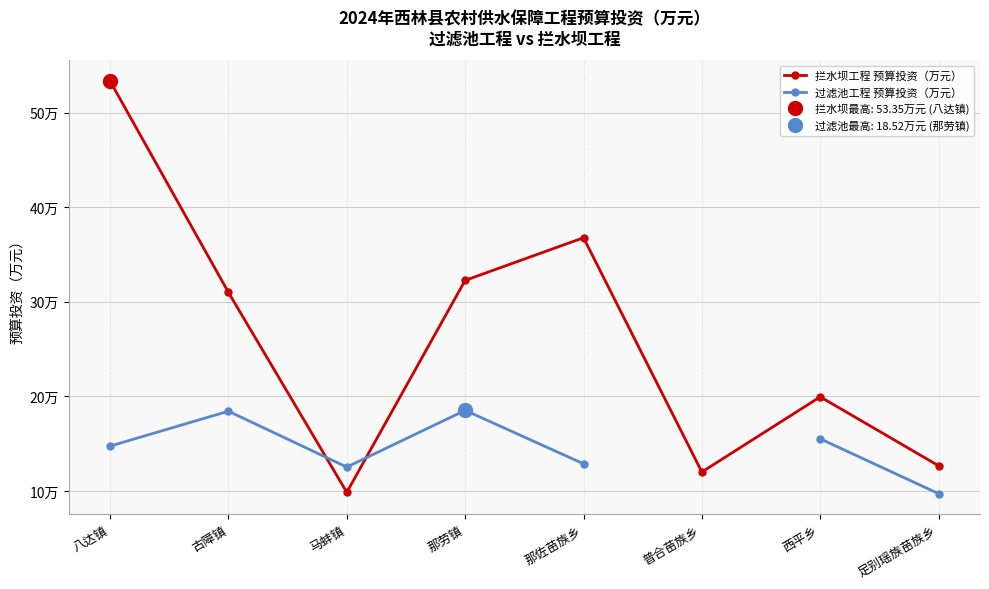

How many times do 过滤池工程 预算投资（万元） and 拦水坝工程 预算投资（万元） cross each other?

2